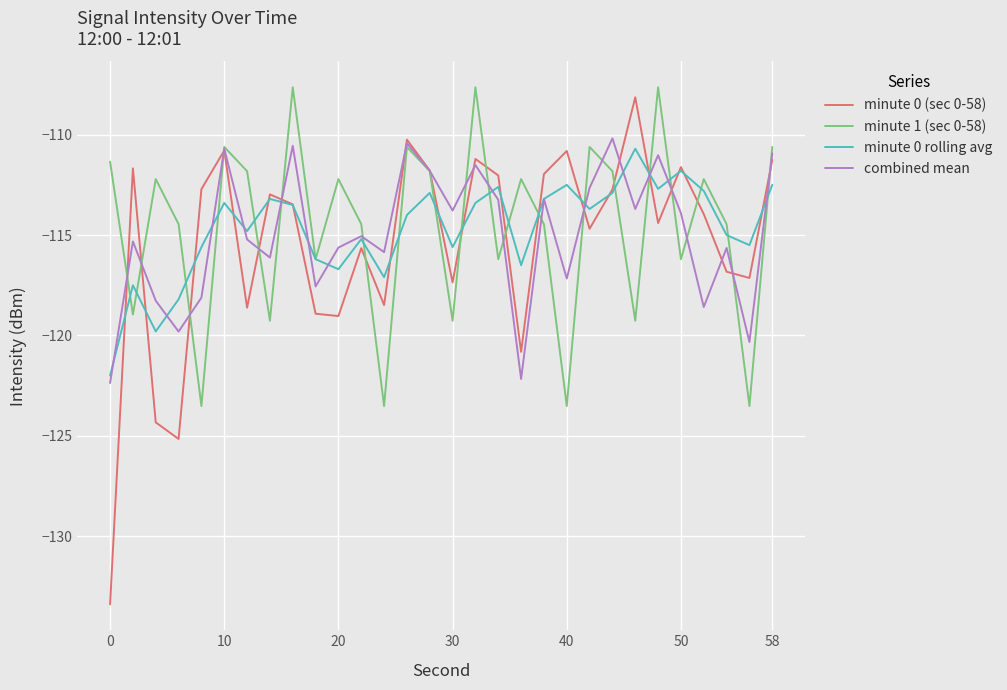

Which series has the largest range (max minus min)?

minute 0 (sec 0-58)